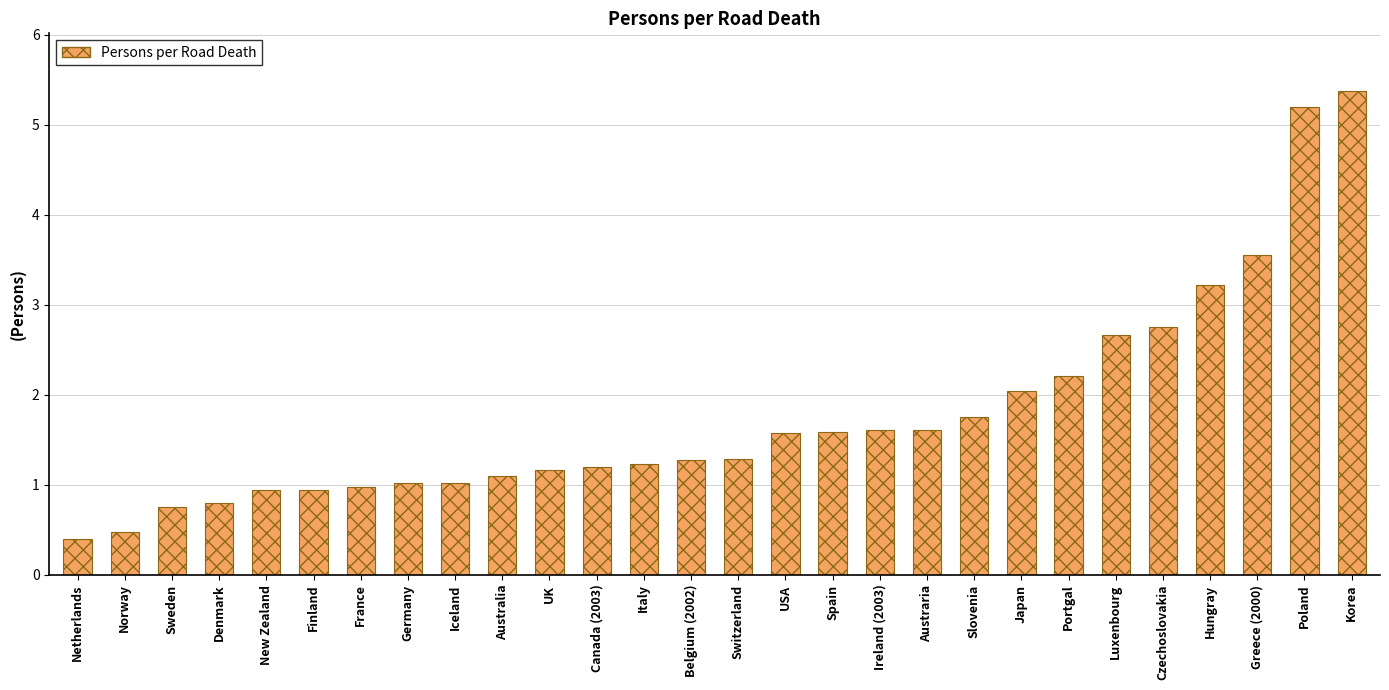

At which category does the chart reach its peak across all series?

Korea